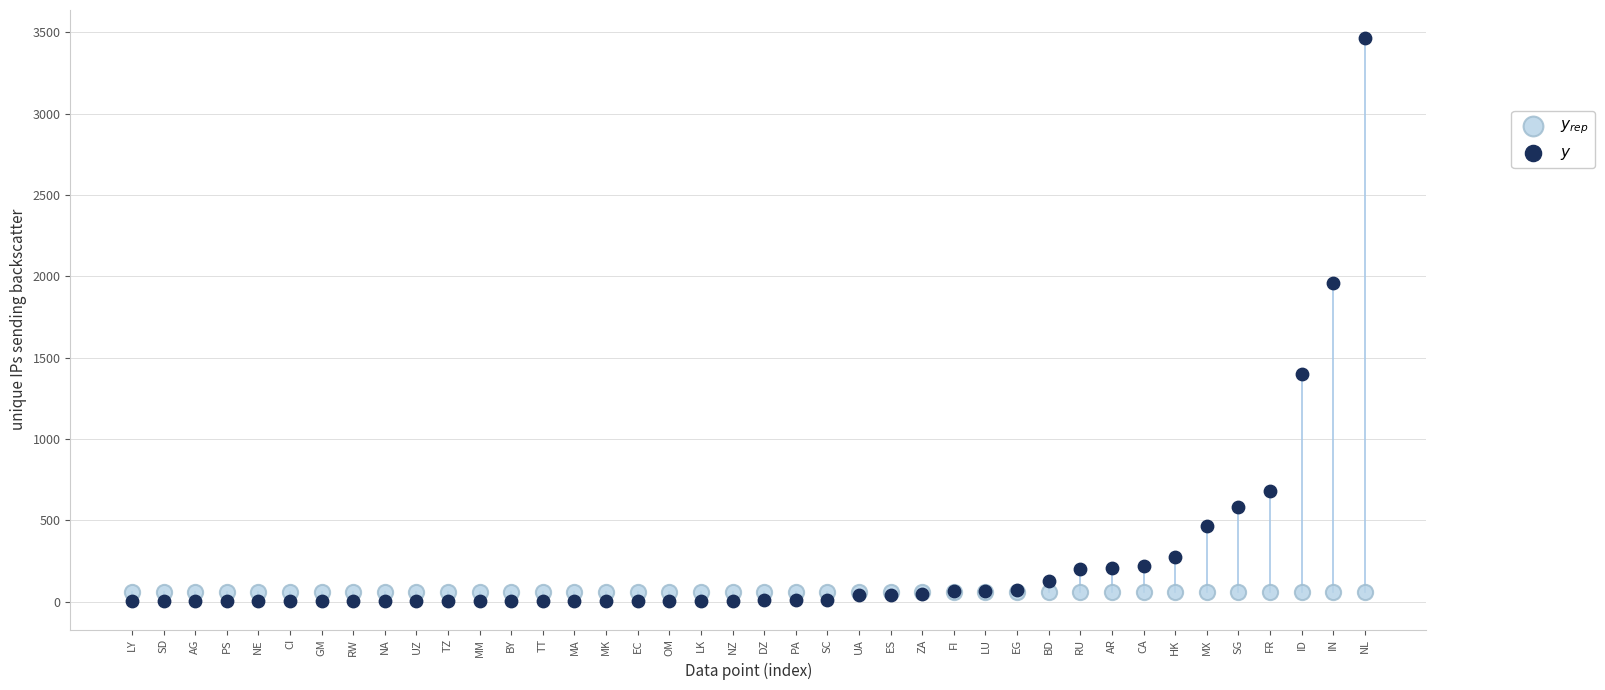

What are all the series names shown in the legend?

$y_{rep}$, $y$